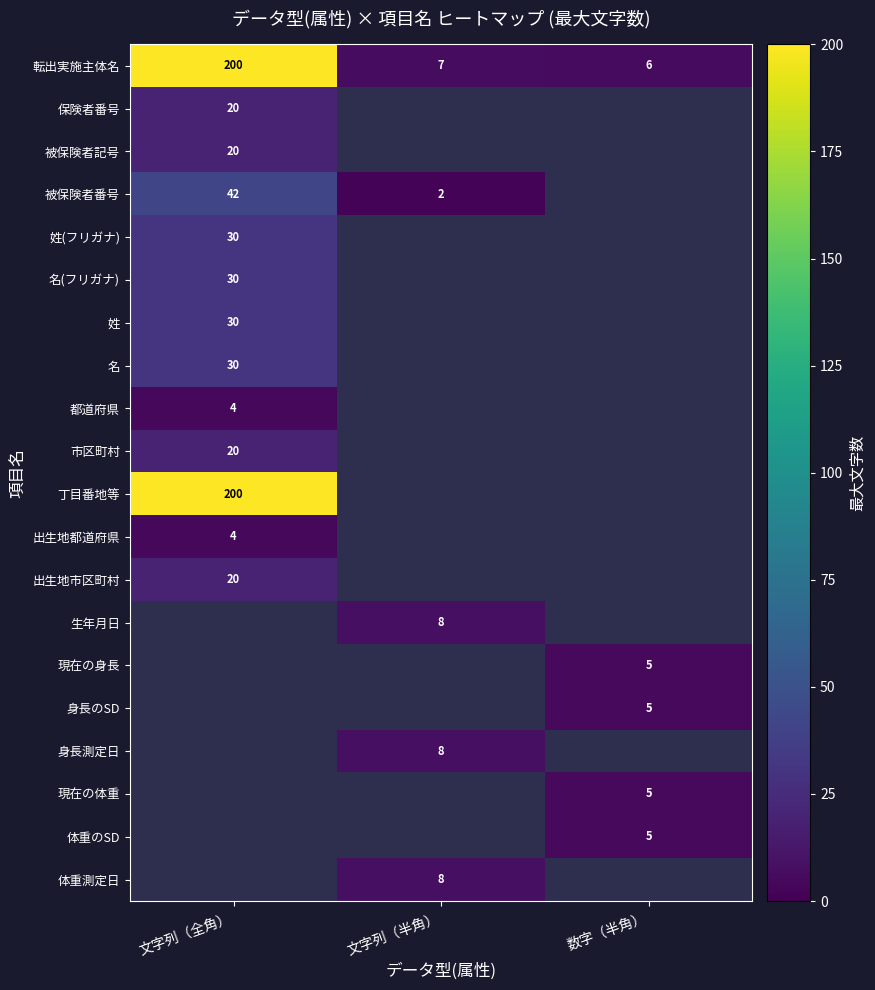

True or false: 生年月日 has a value of 8 at 文字列（半角）.

True